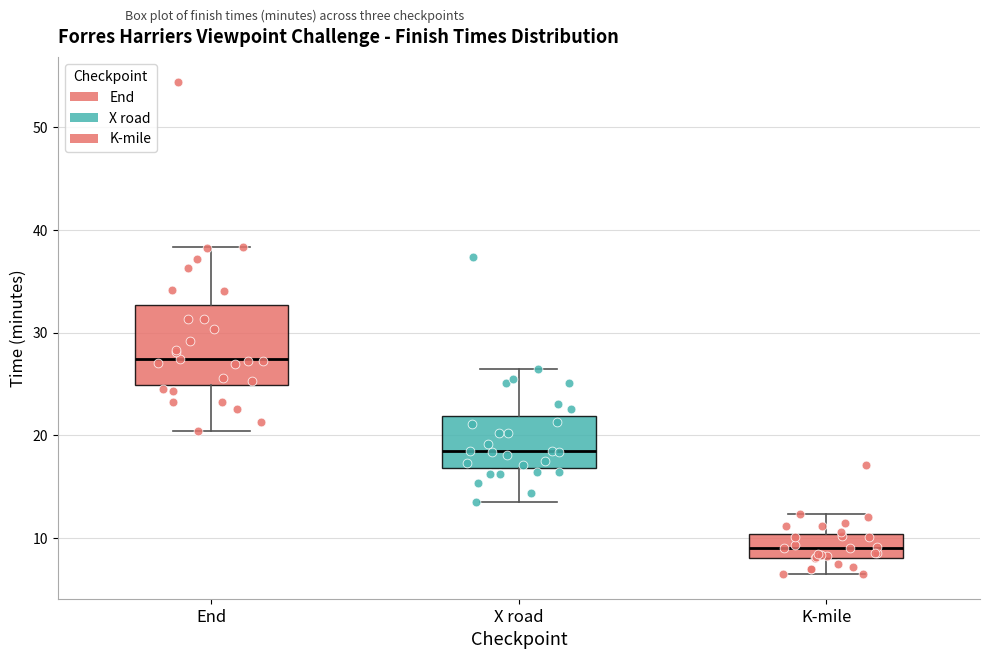

Comparing the boxes themselves (not the whiskers), which one is the tallest?

End